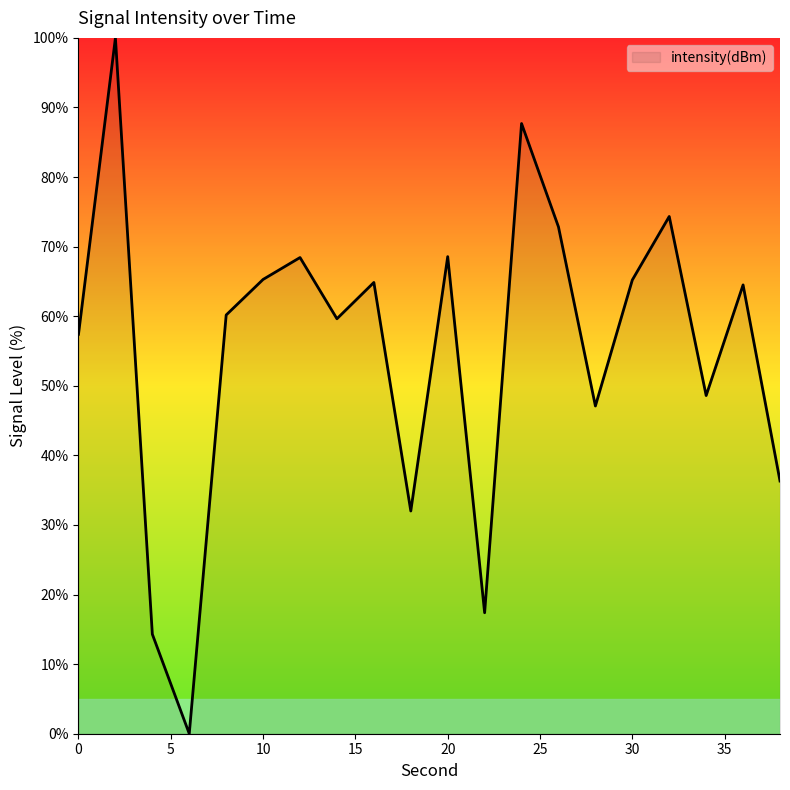

What is the difference between the maximum and minimum values?

100.0